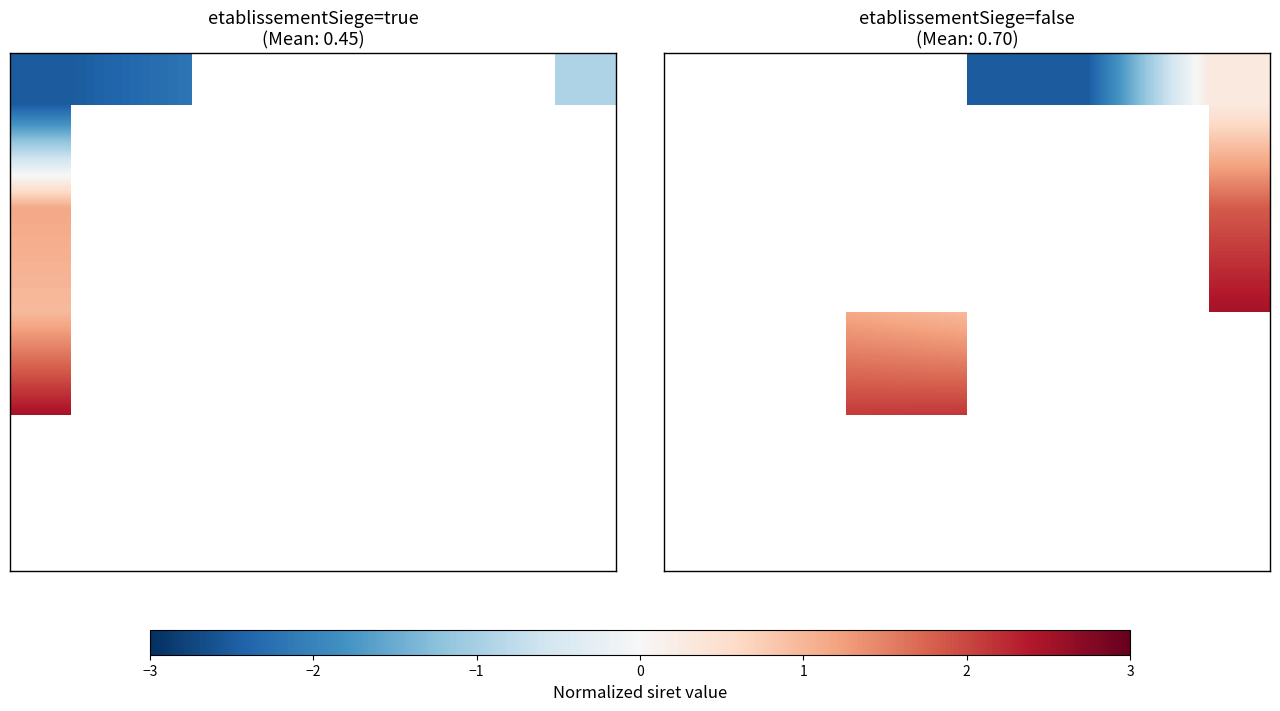

How many categories are shown in the chart?

5